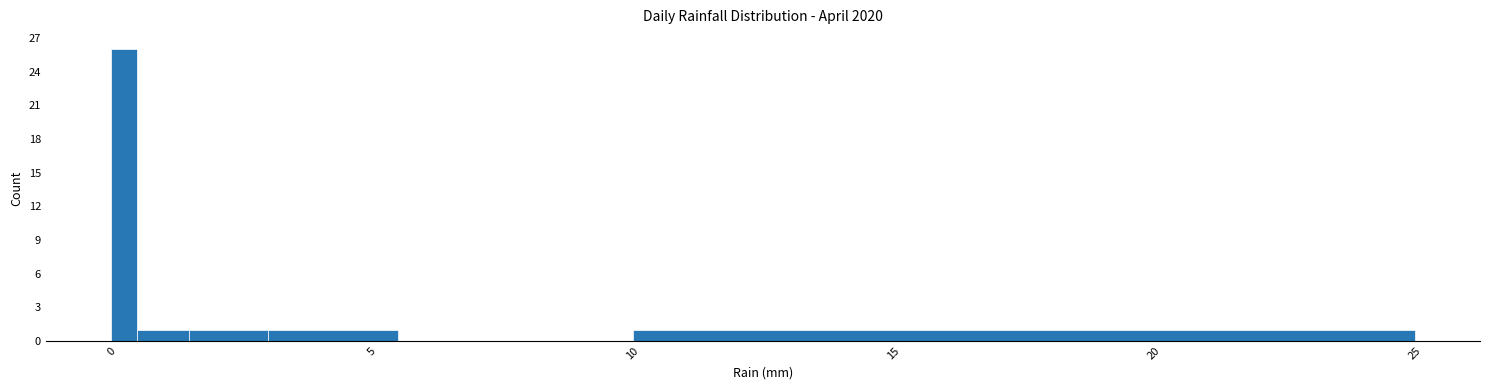

Around what value on the x-axis is the tallest bar? Give the approximate position of its centre, as read against the axis.

0.5